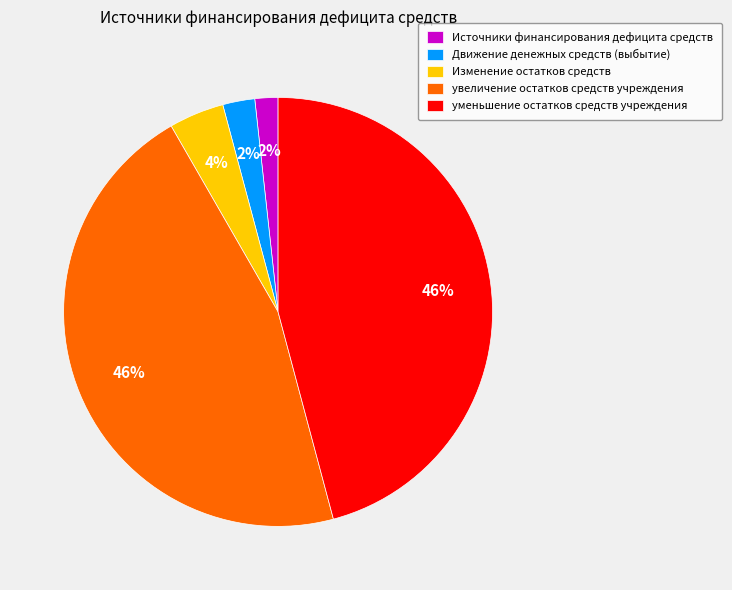

To the nearest percent, what is the difference between the largest and smallest slice percentages?

44%